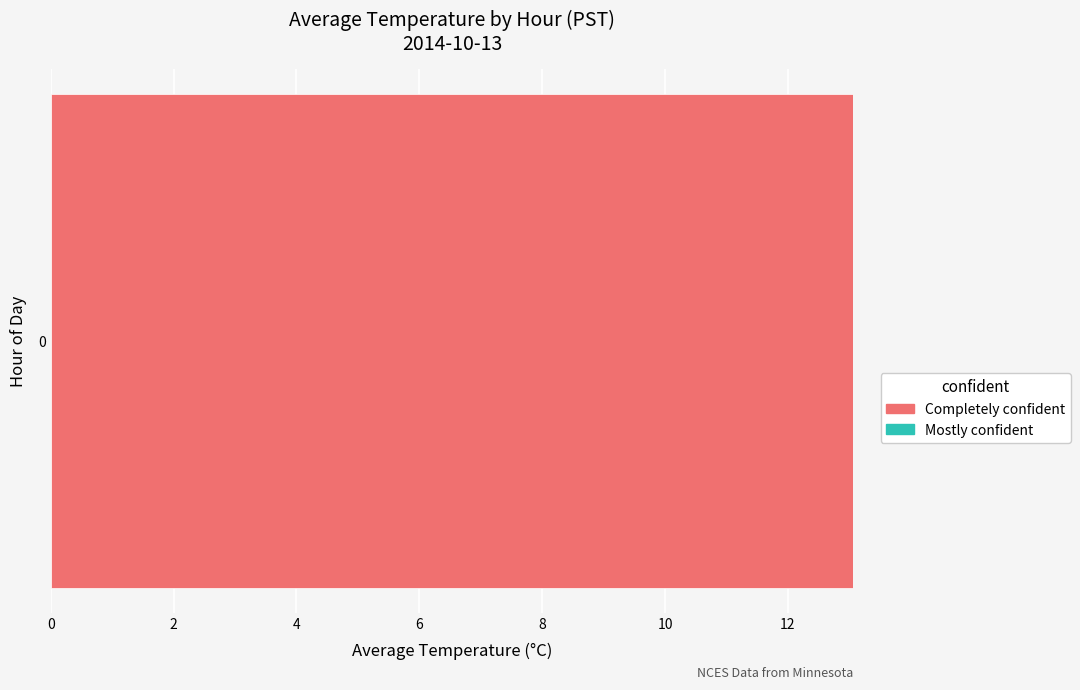

Rank the series by their maximum value, from highest to lowest.

Completely confident, Mostly confident